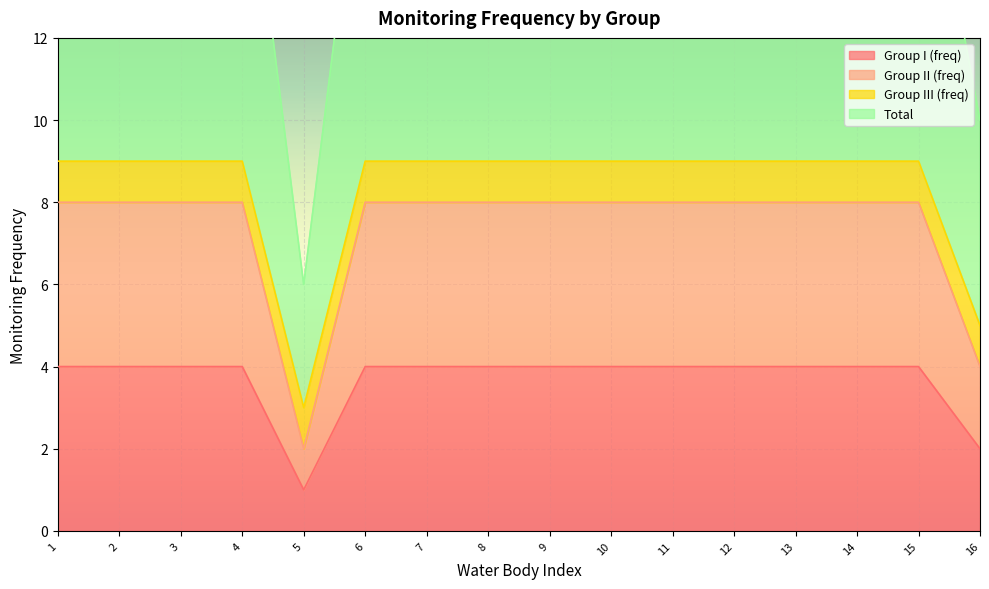

At which category does Total reach its first local valley?

5